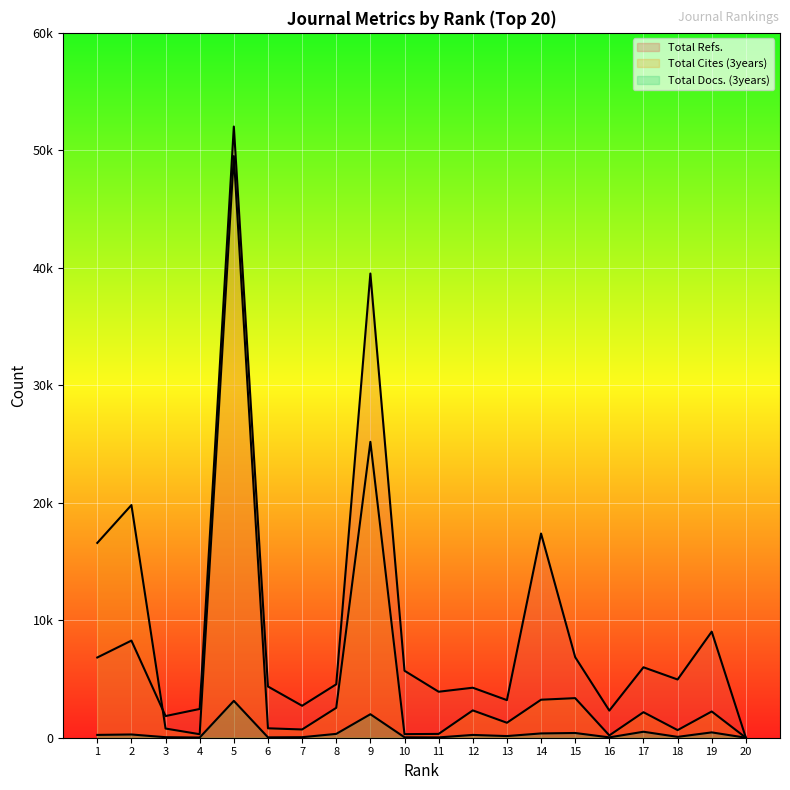

True or false: Total Refs. and Total Docs. (3years) intersect in this chart.

False